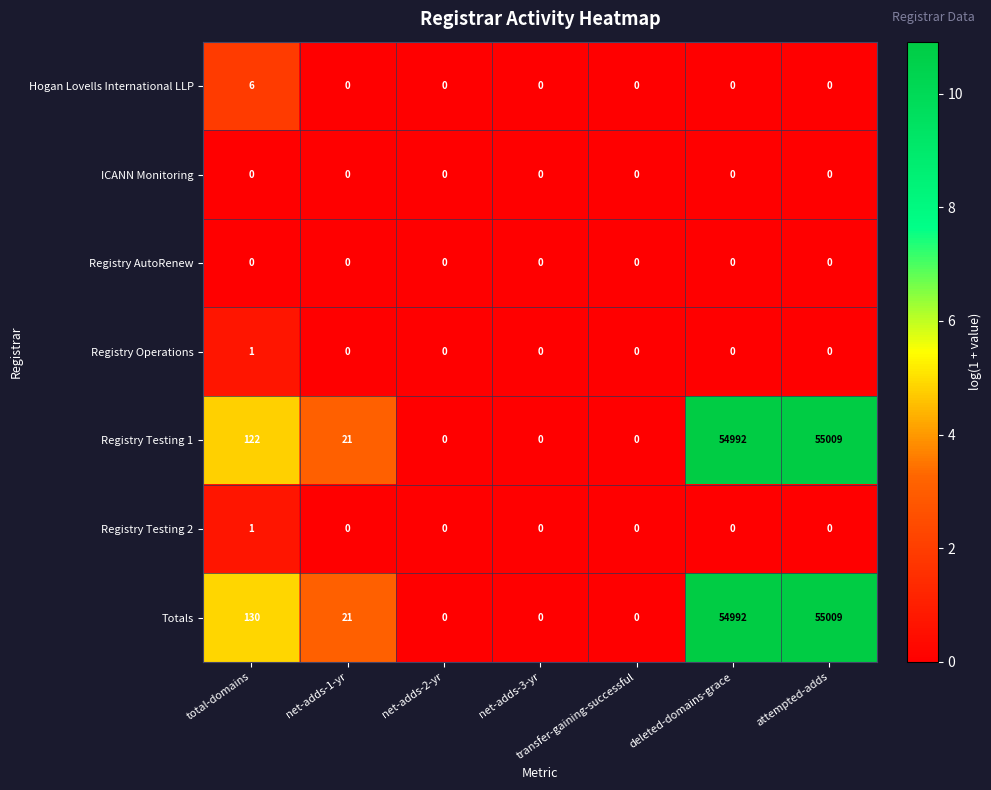

What is the total value across all series at net-adds-1-yr?

42